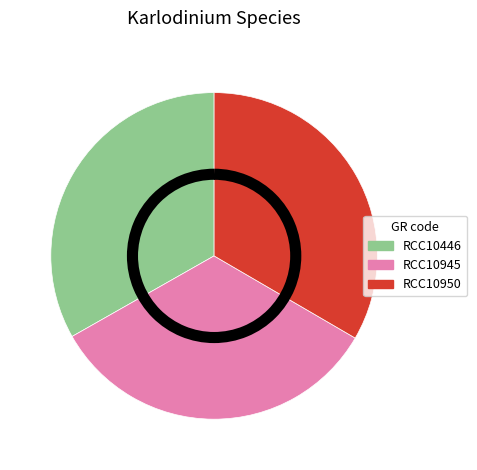

What is the ratio of the value at RCC10950 to the value at RCC10945?

1.0